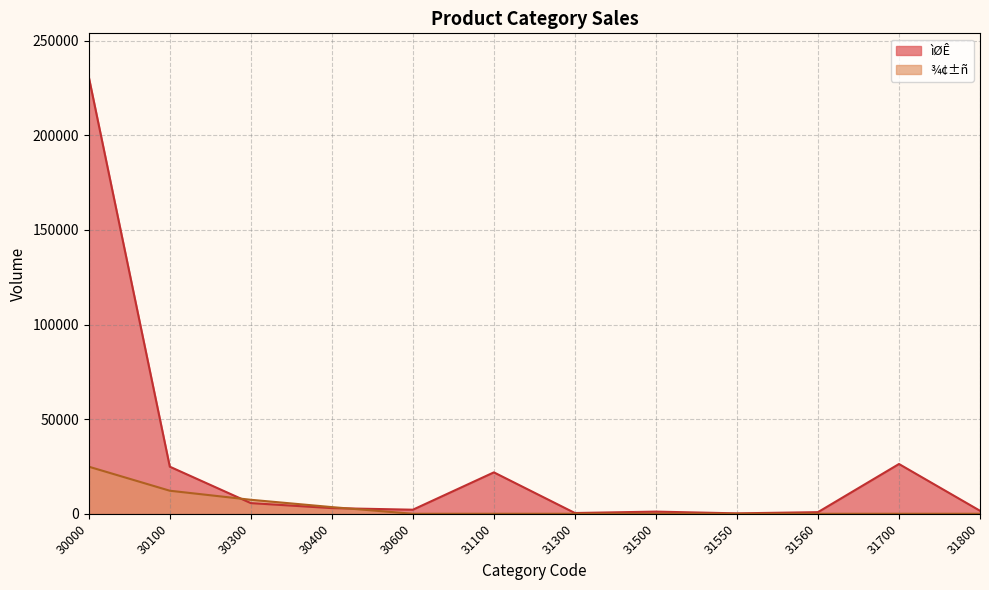

Does the chart have visible grid lines?

Yes